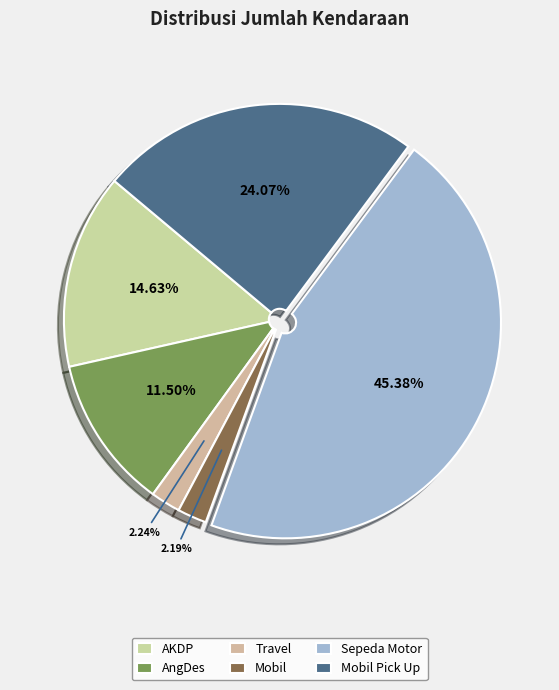

To the nearest percent, what is the difference between the AKDP and Mobil slice percentages?

12%